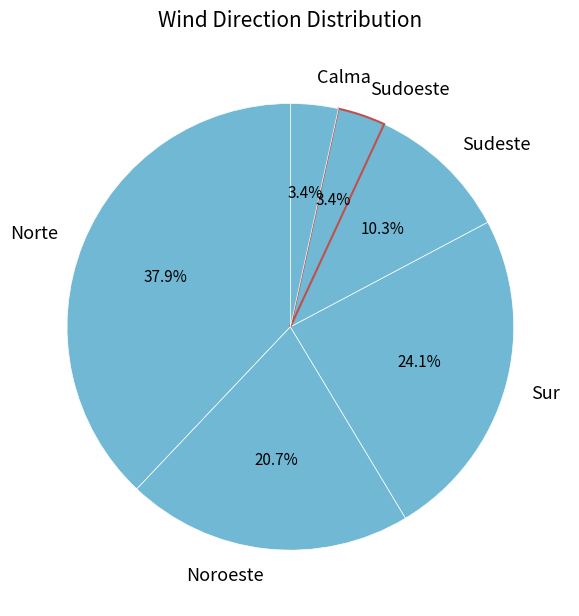

What portion of the pie excludes Sudeste?

89.7%